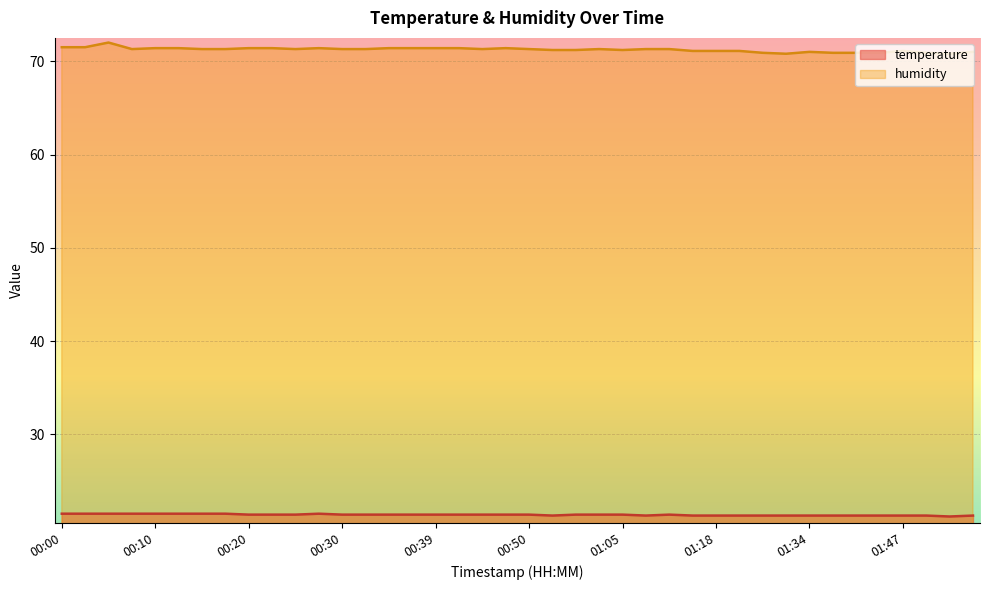

True or false: temperature has more than 0 points higher than both neighbors.

True